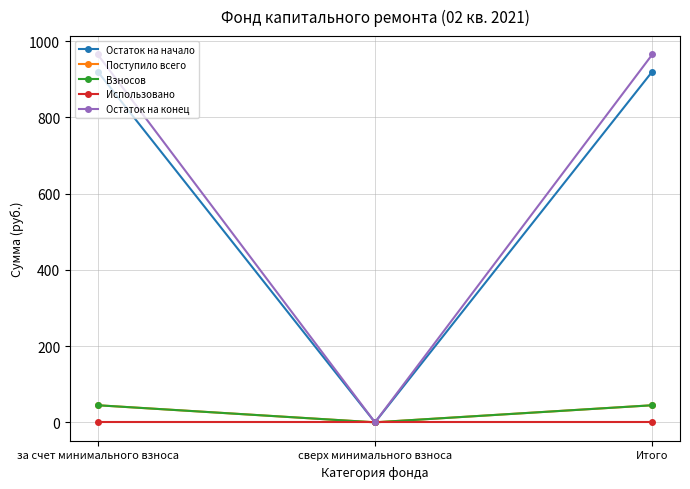

Between сверх минимального взноса and Итого, which series saw the biggest shift?

Остаток на конец